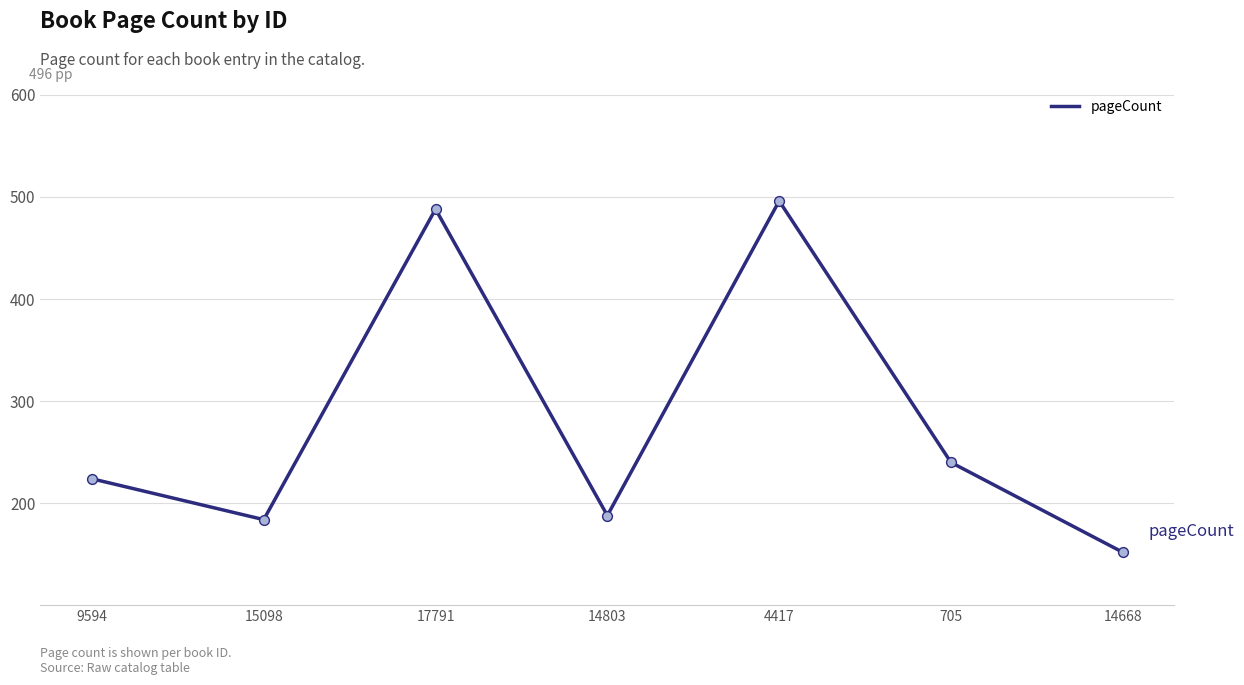

Approximately how many times larger is the value at 4417 compared to 14803?

2.6